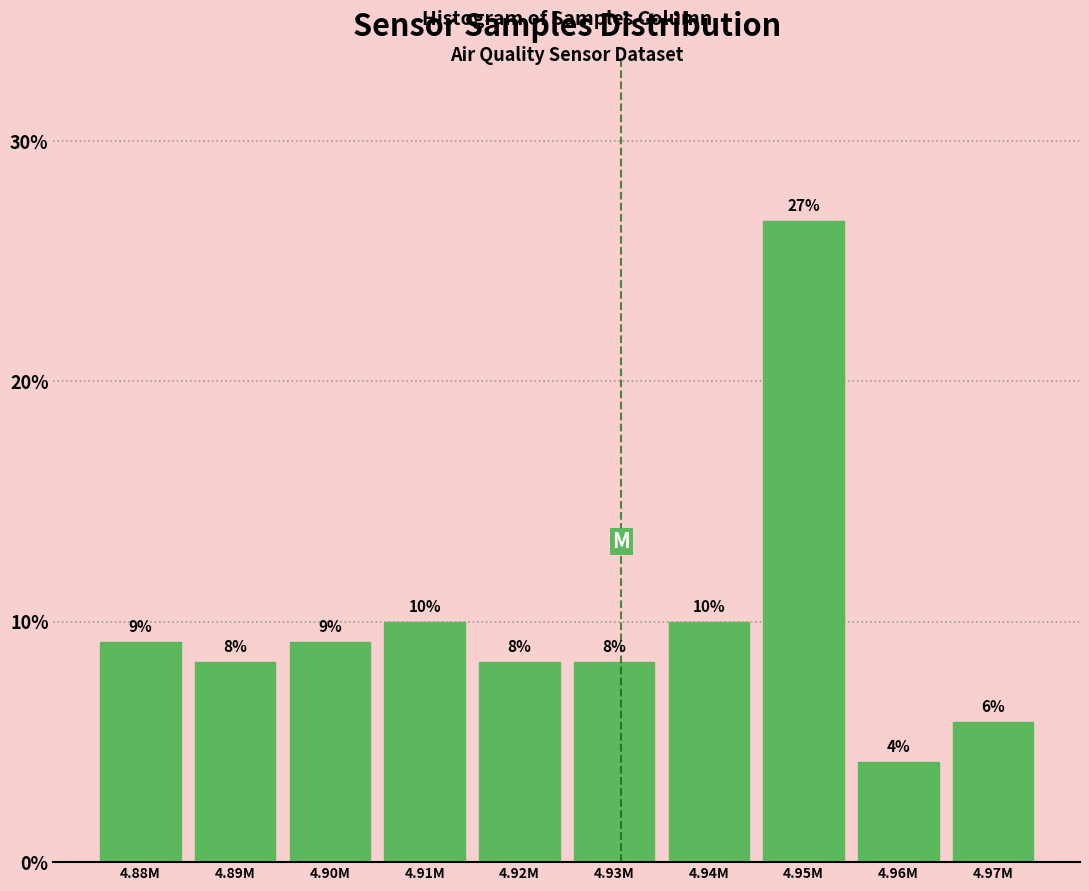

Does the chart contain any negative values?

No